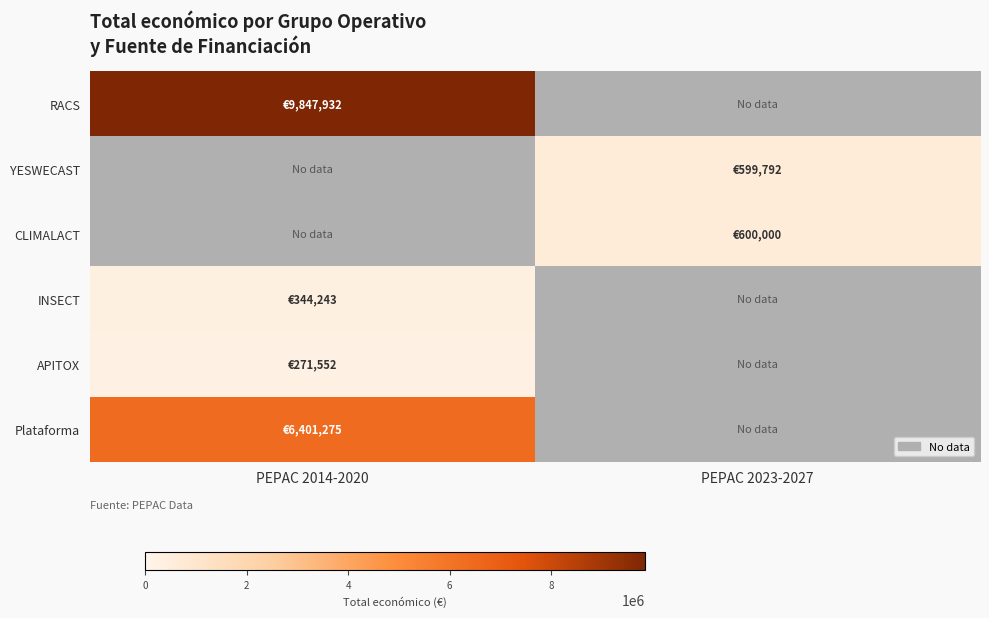

What is the maximum value shown in the chart?

9847932.0